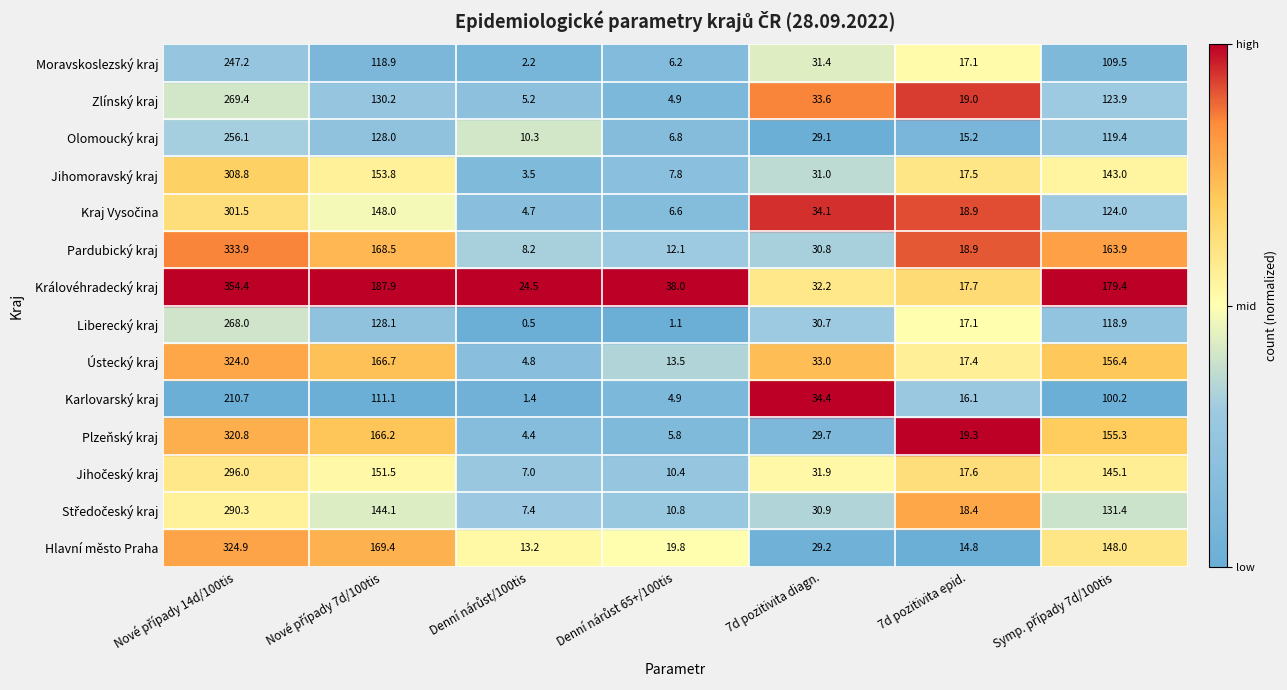

What is the smallest value displayed?

0.5